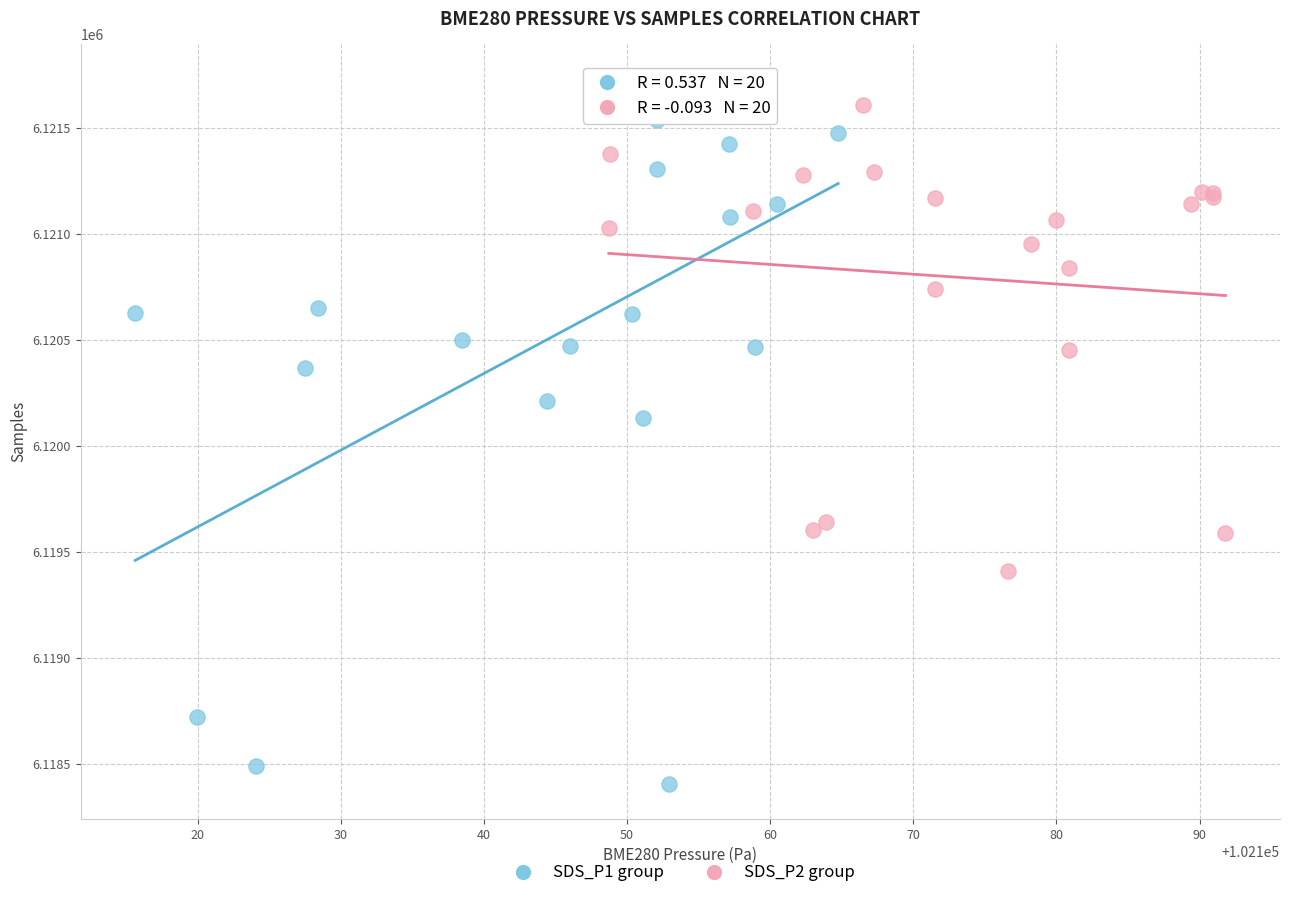

Which series has the widest spread of Y values?

SDS_P1 group